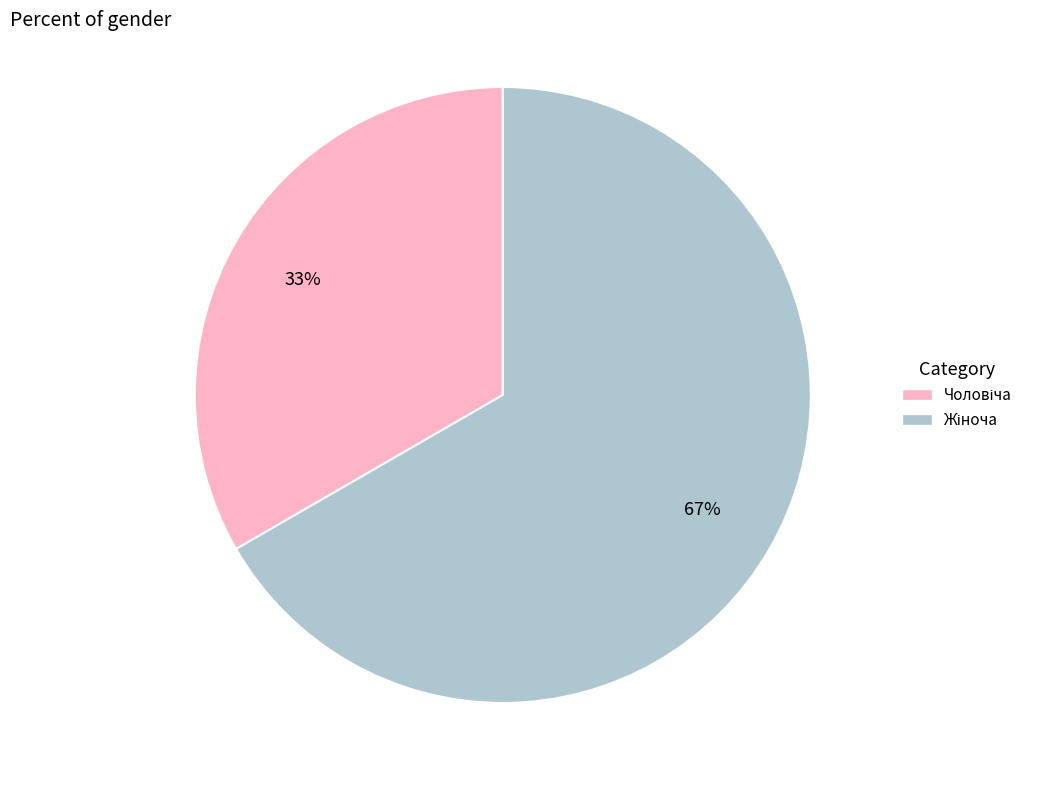

To the nearest percent, what is the average slice percentage?

50%